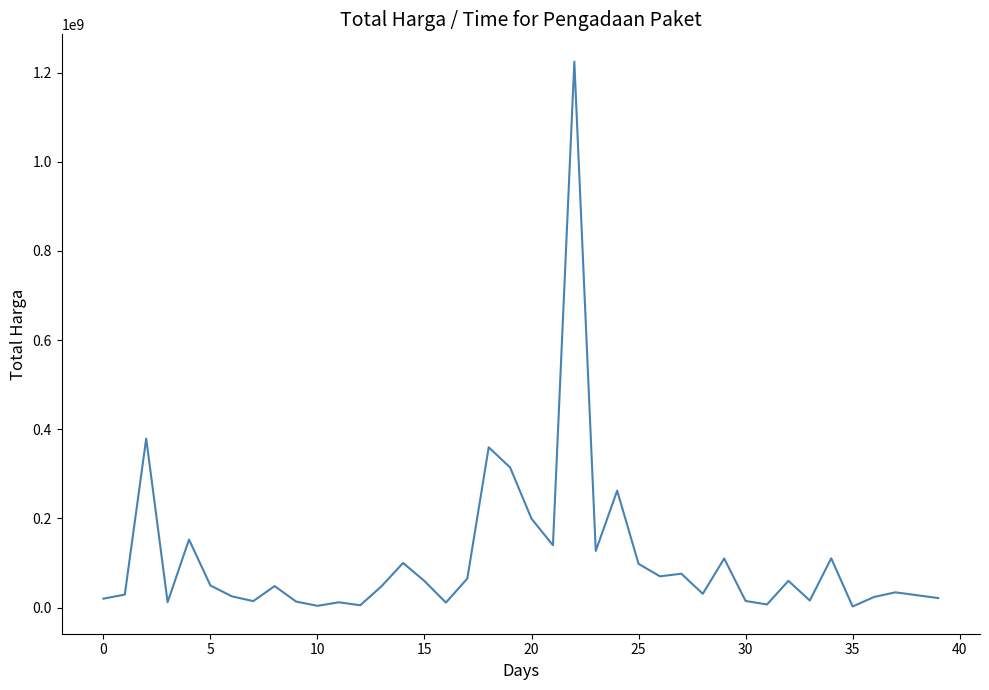

Does the chart display data point markers on the line(s)?

No